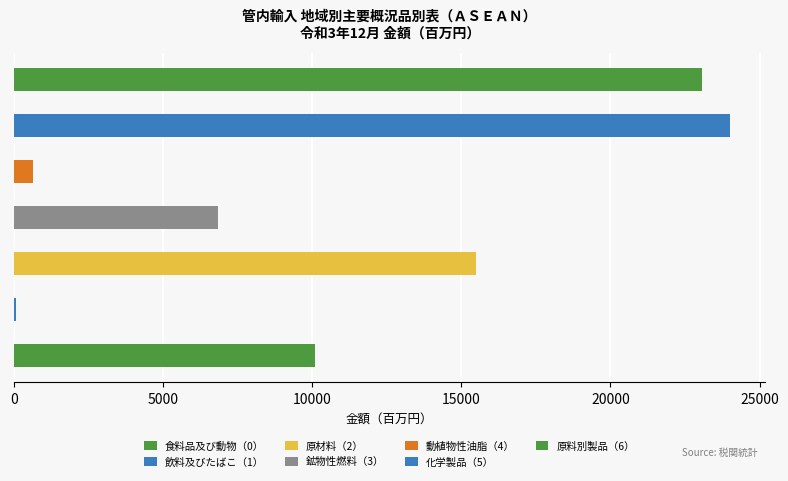

Reading right to left, extract all data points from this chart.

原料別製品（6）=23052.7	化学製品（5）=23994.6	動植物性油脂（4）=656.8	鉱物性燃料（3）=6844.0	原材料（2）=15475.6	飲料及びたばこ（1）=85.1	食料品及び動物（0）=10096.4